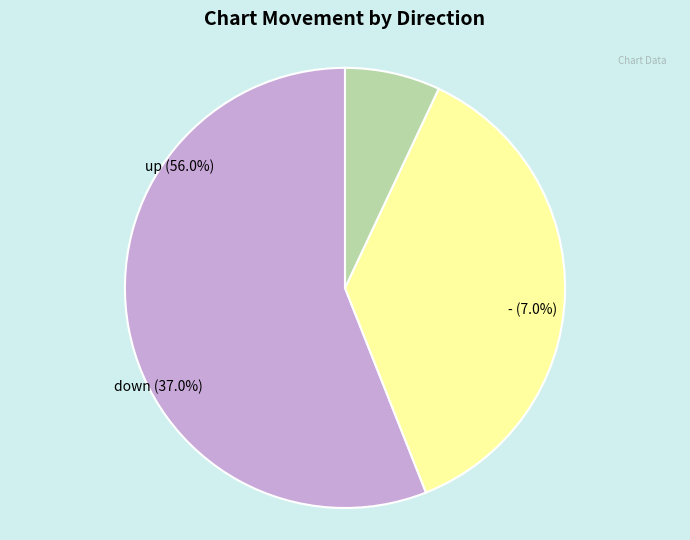

Rank the categories by value from lowest to highest.

-, down, up